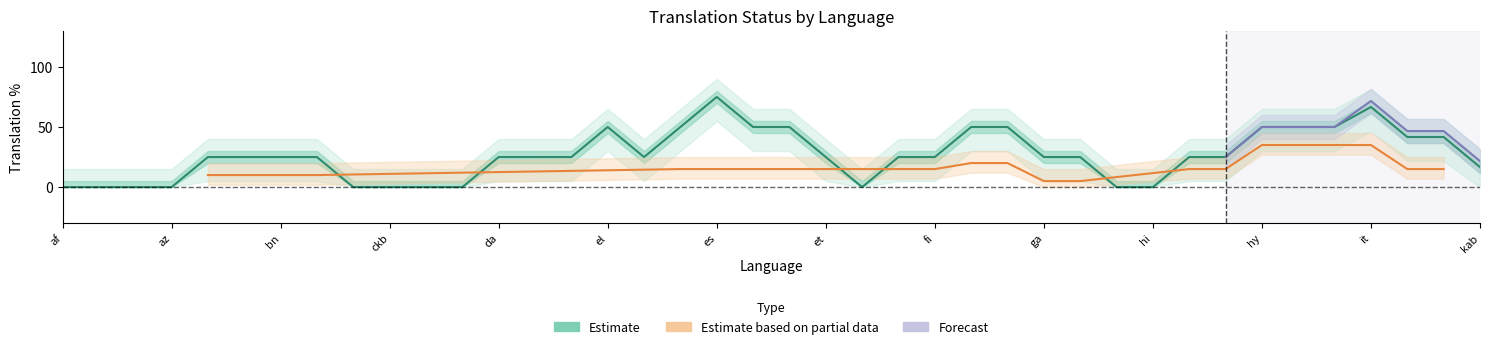

Count the number of categories in the chart.

40